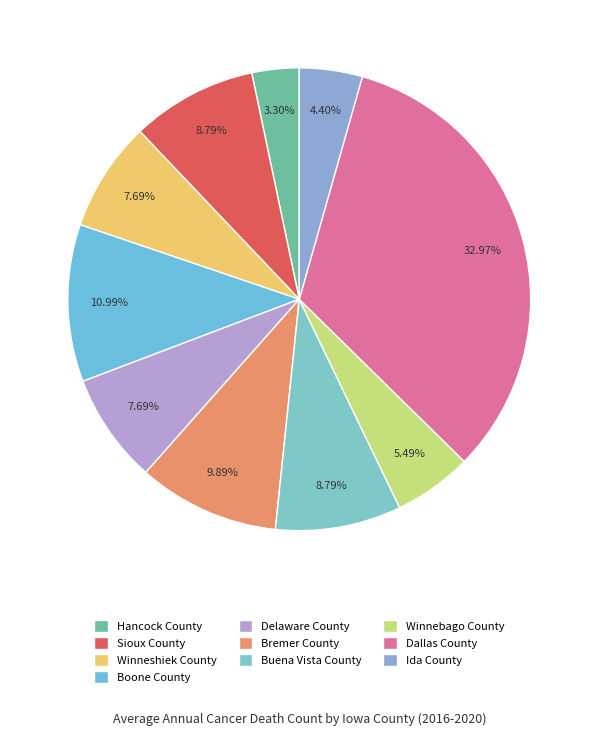

Count the number of slices in the pie.

10